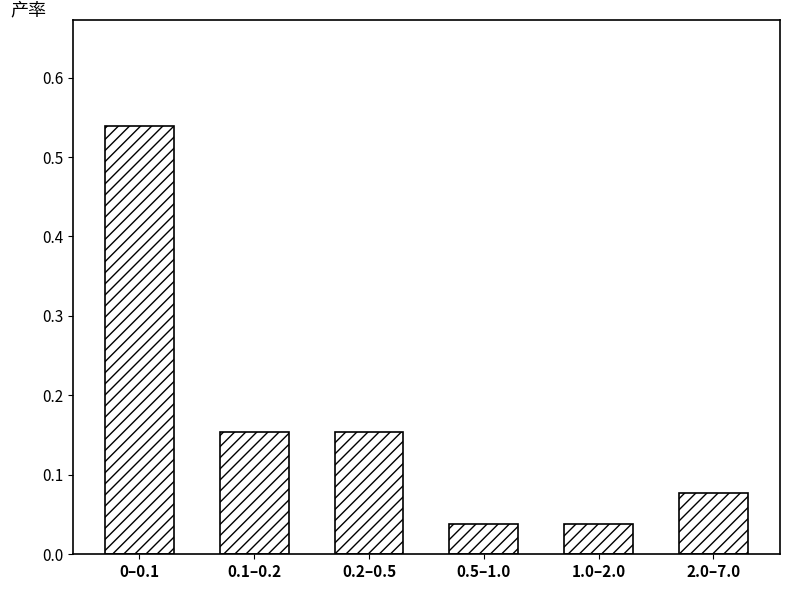

What is the label of the 4th bar from the right?

0.2–0.5